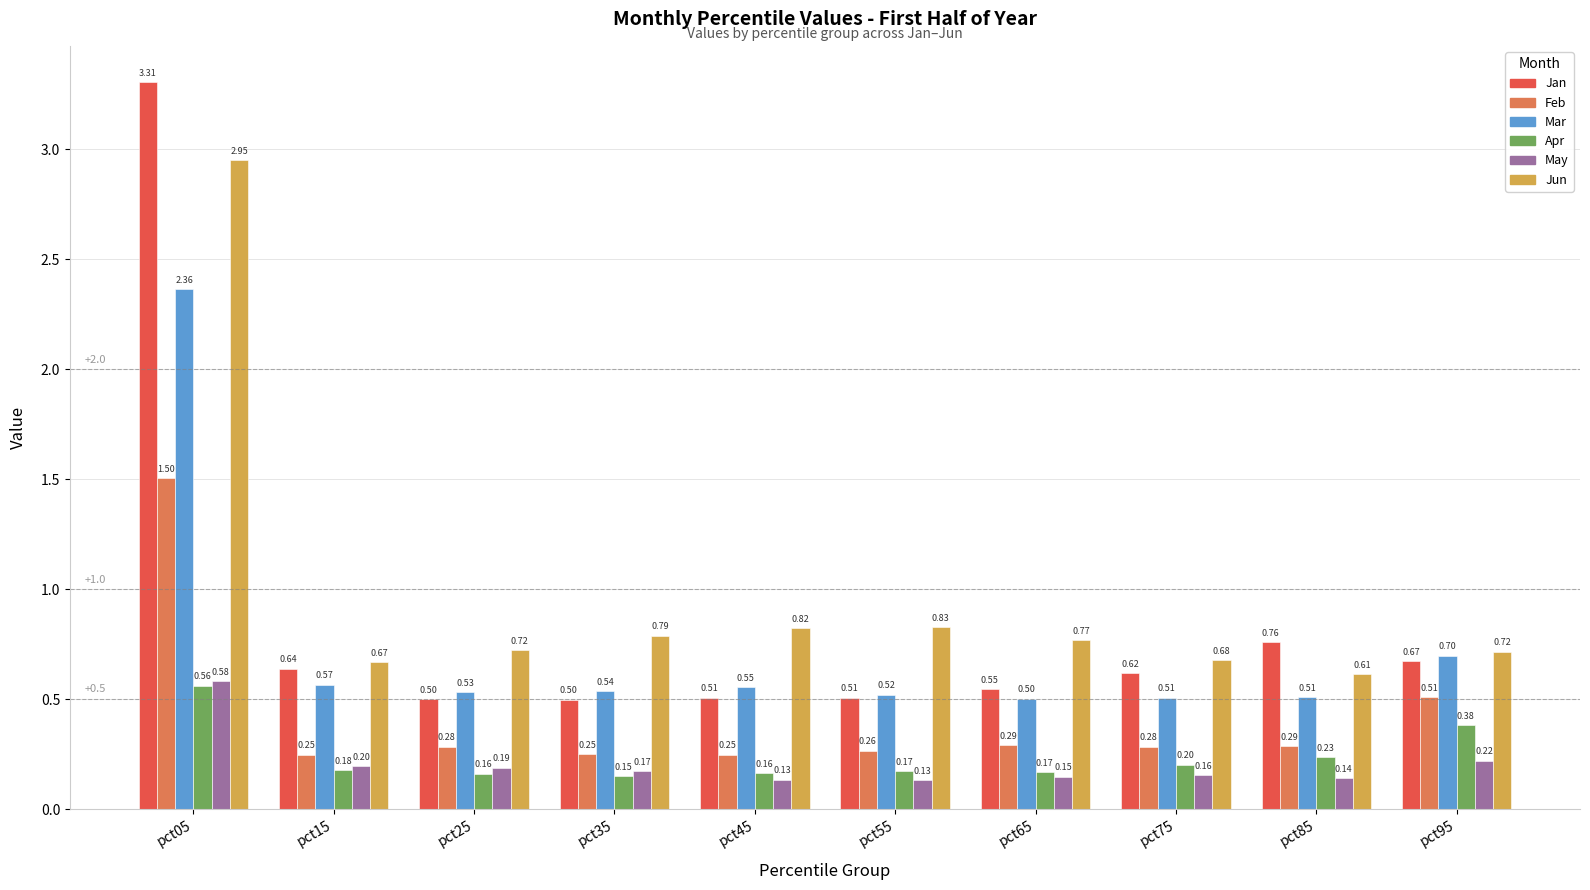

At pct55, list the series in order from largest to smallest.

Jun, Mar, Jan, Feb, Apr, May